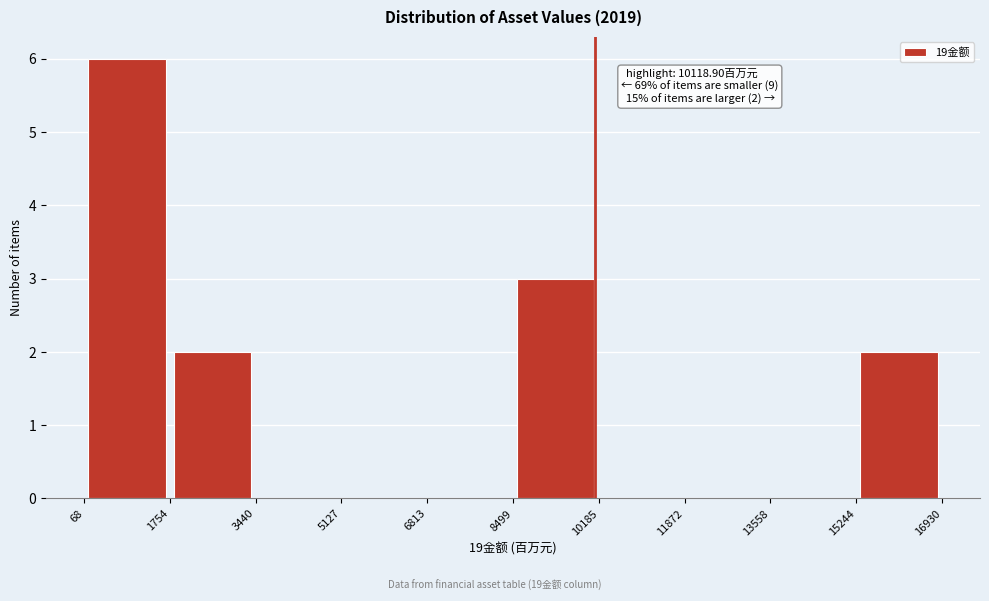

Which range on the x-axis has the tallest bar?

68 to 1754